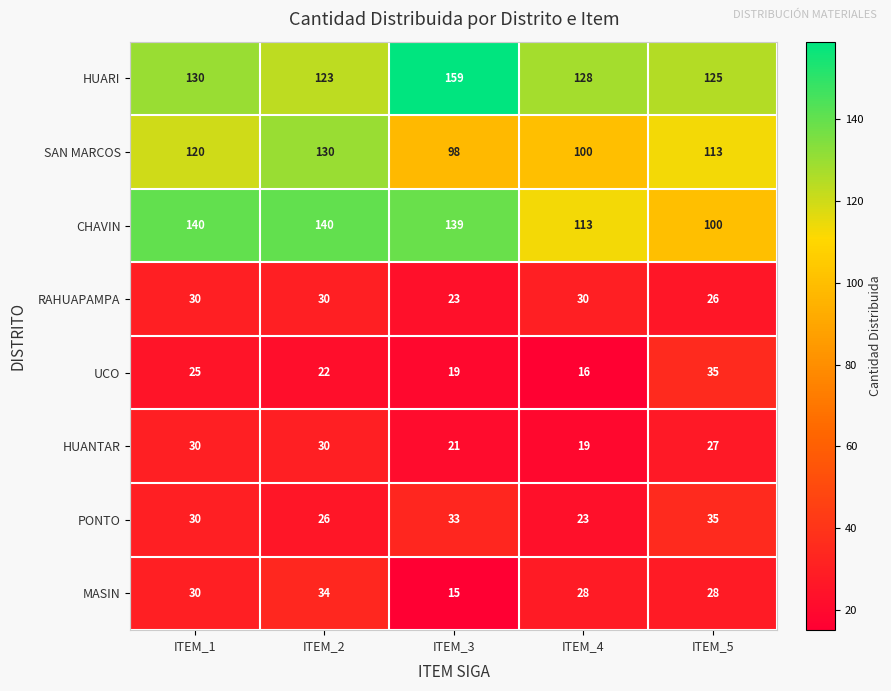

The value of MASIN at ITEM_2 is 34. True or false?

True